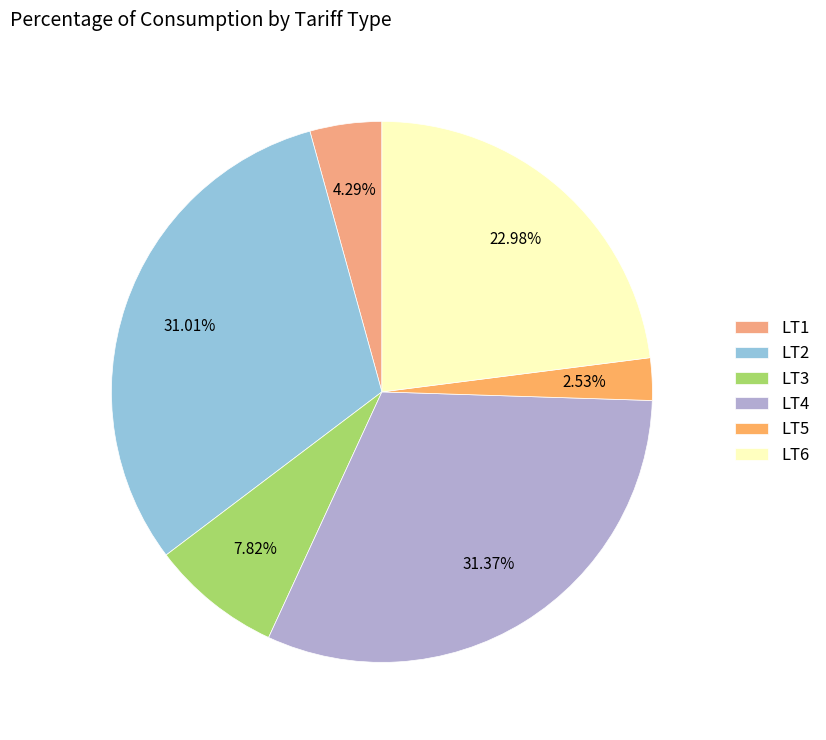

Does LT2 account for over 50% of the chart?

No